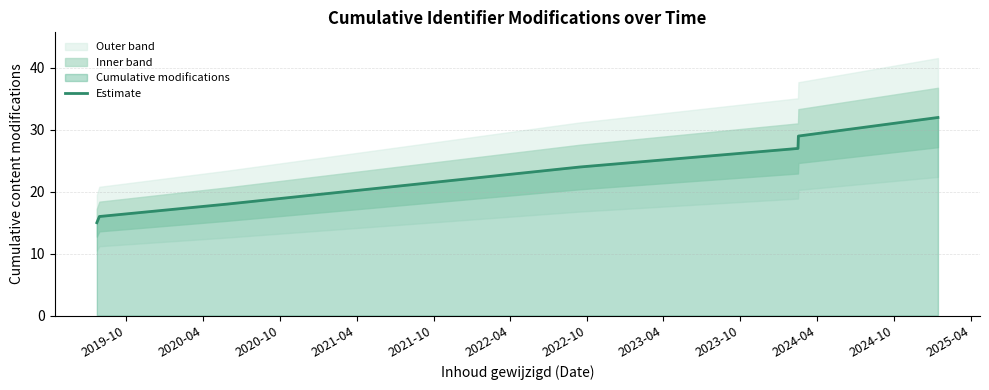

What is the average value?

23